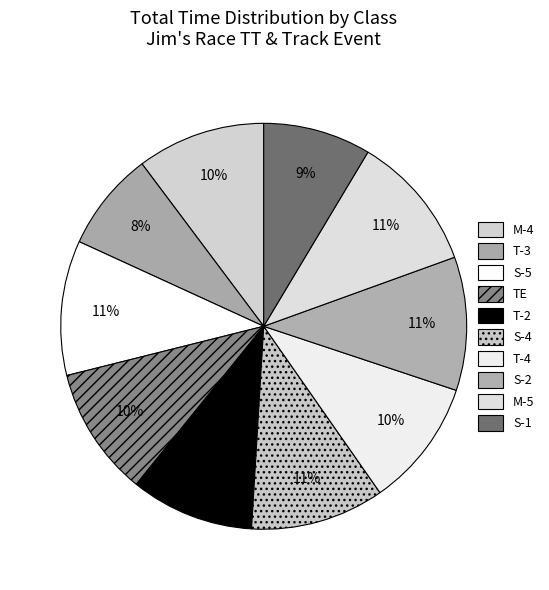

To the nearest percent, what is the average slice percentage?

10%